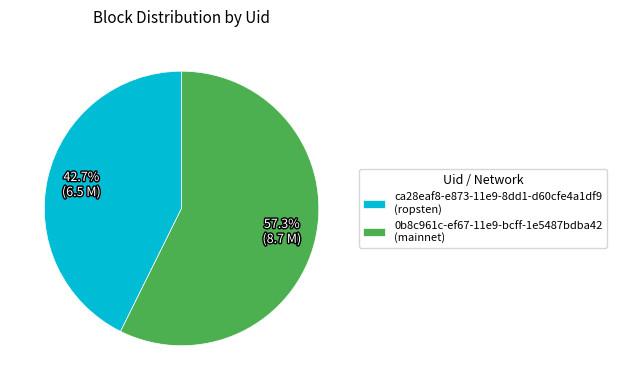

What is the smallest slice in the pie chart?

ca28eaf8-e873-11e9-8dd1-d60cfe4a1df9